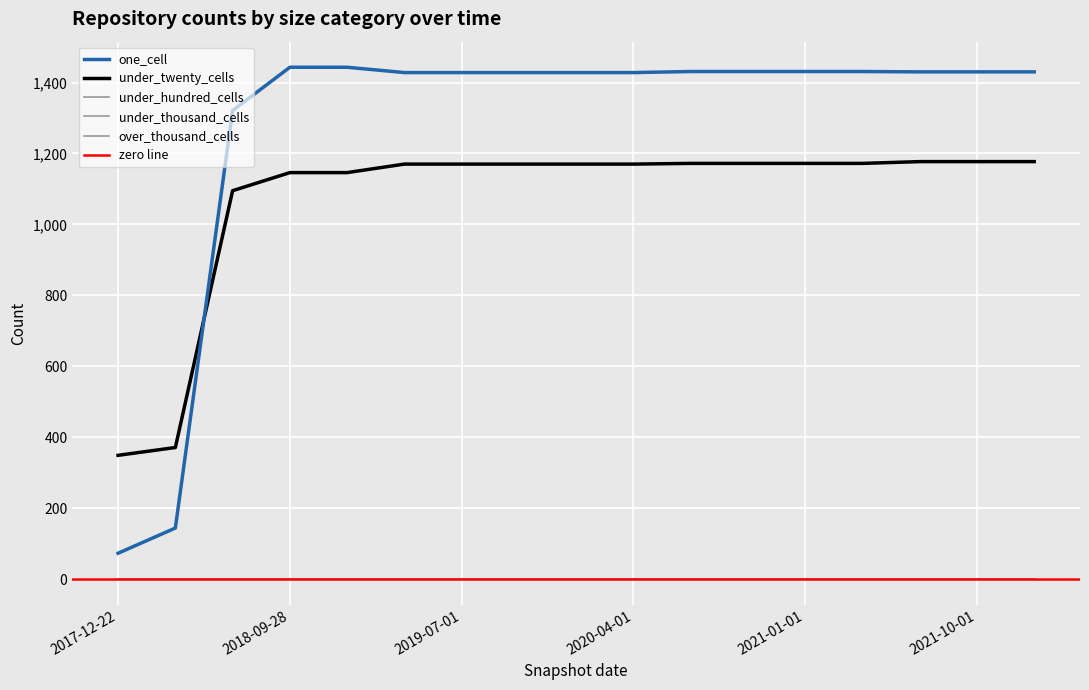

What is the difference between the maximum and minimum values in the one_cell series?

1370